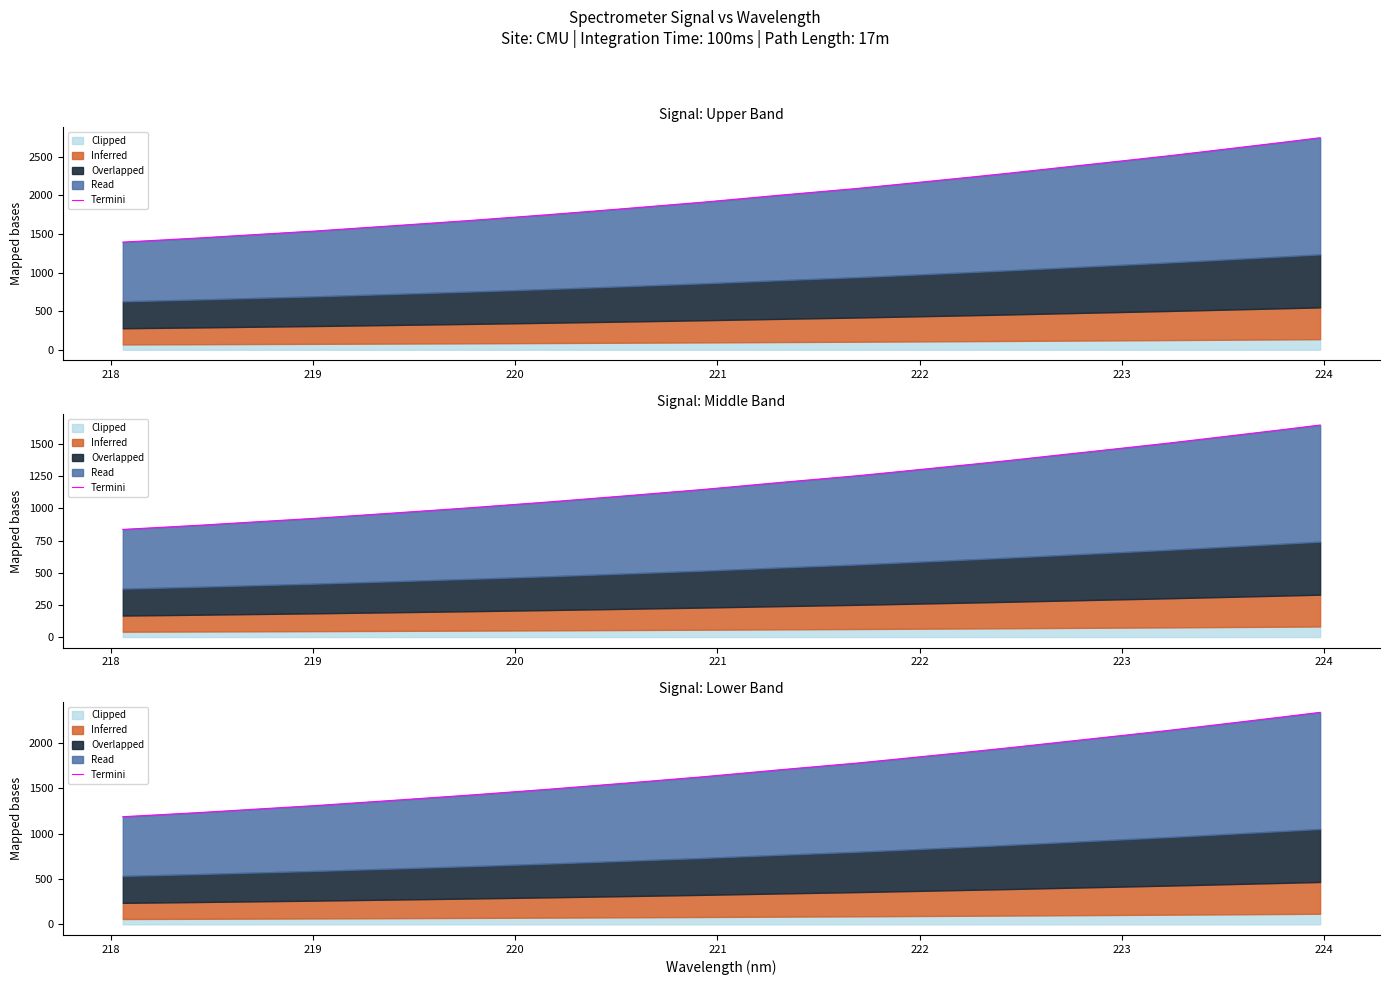

Is it true that the value at 221 is 1282.5?

True